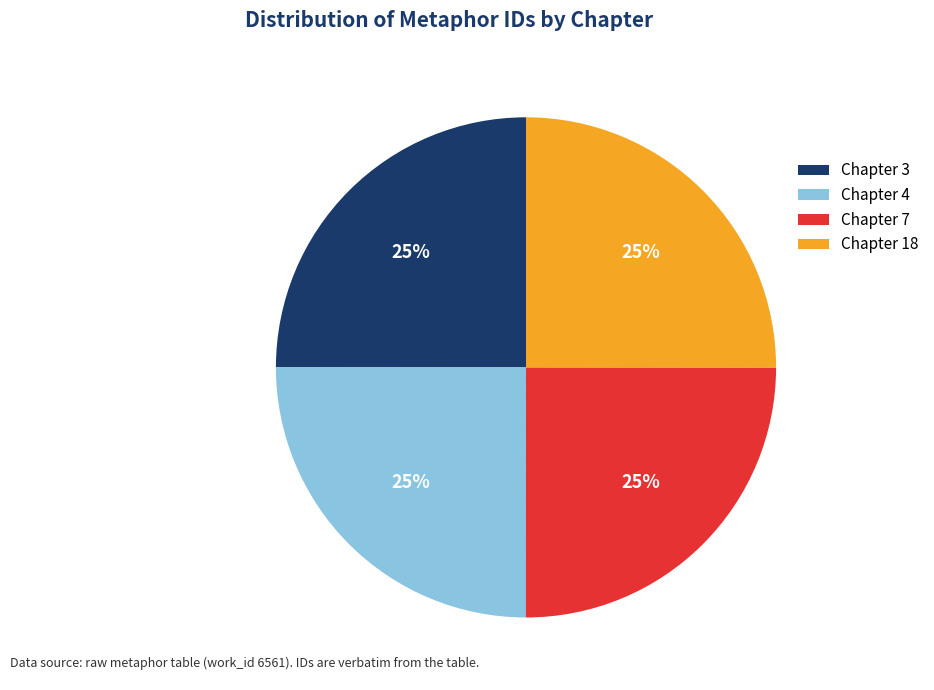

To the nearest percent, what percentage of the pie is Chapter 4?

25%